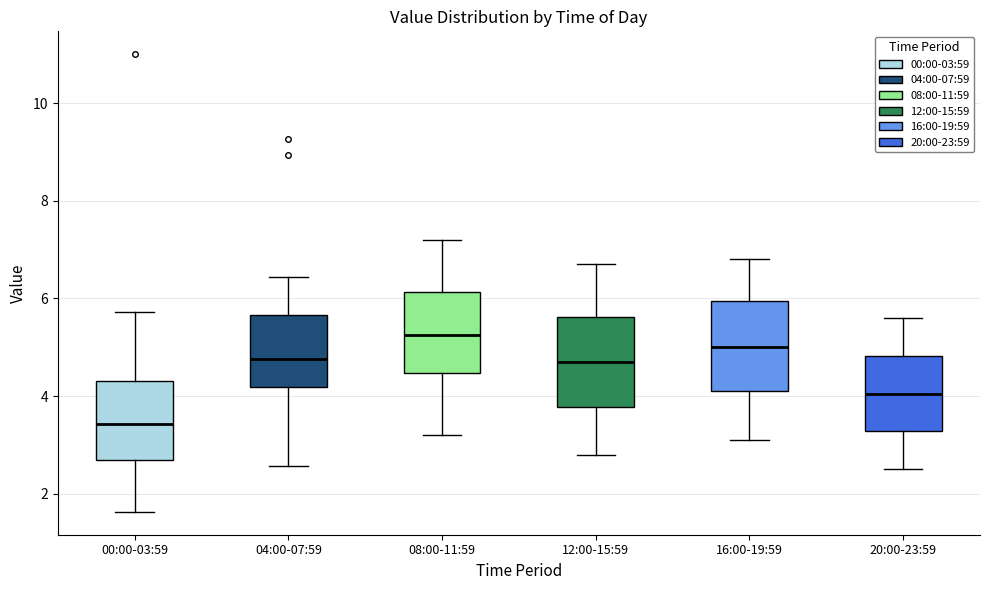

Which box's median line is the lowest?

00:00-03:59